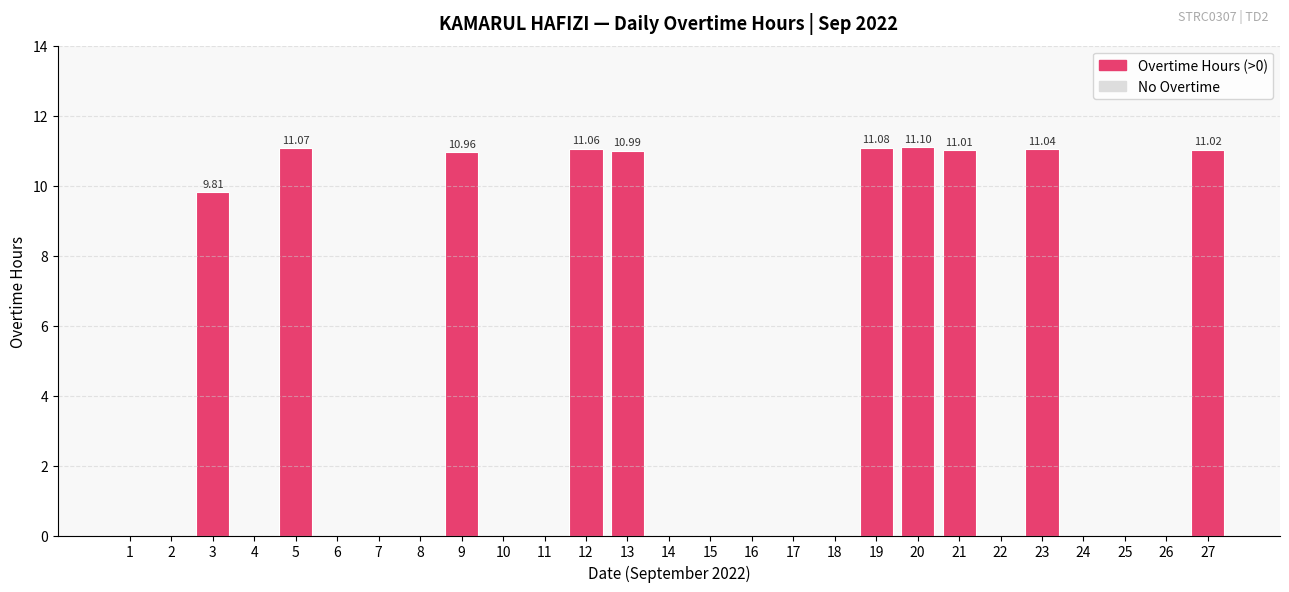

What is the change in value from 3 to 25?

-9.8